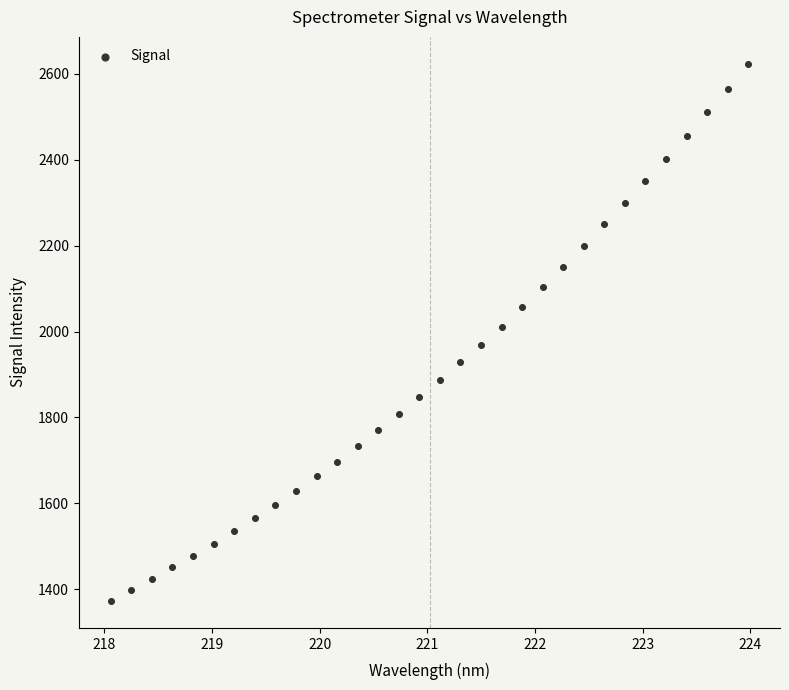

What is the range of Y values (max minus min)?

1251.3